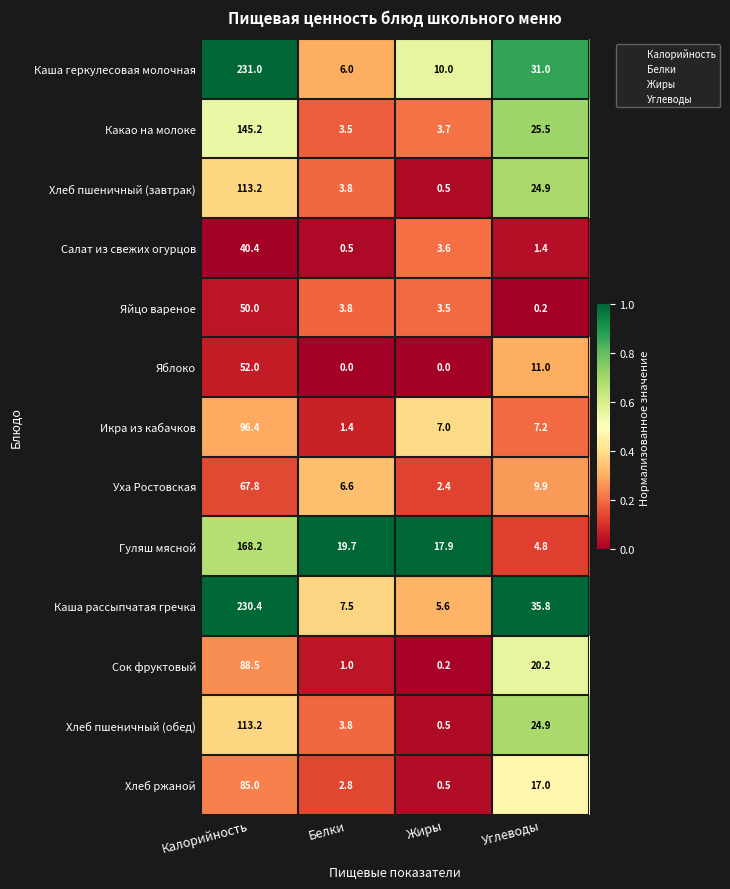

List the labels in order of Каша рассыпчатая гречка value, largest first.

Калорийность, Углеводы, Белки, Жиры